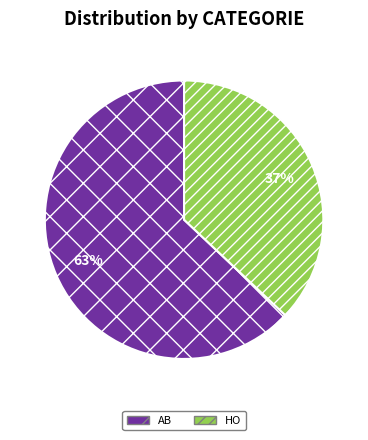

Combined, do HO and AB account for over 50%?

Yes